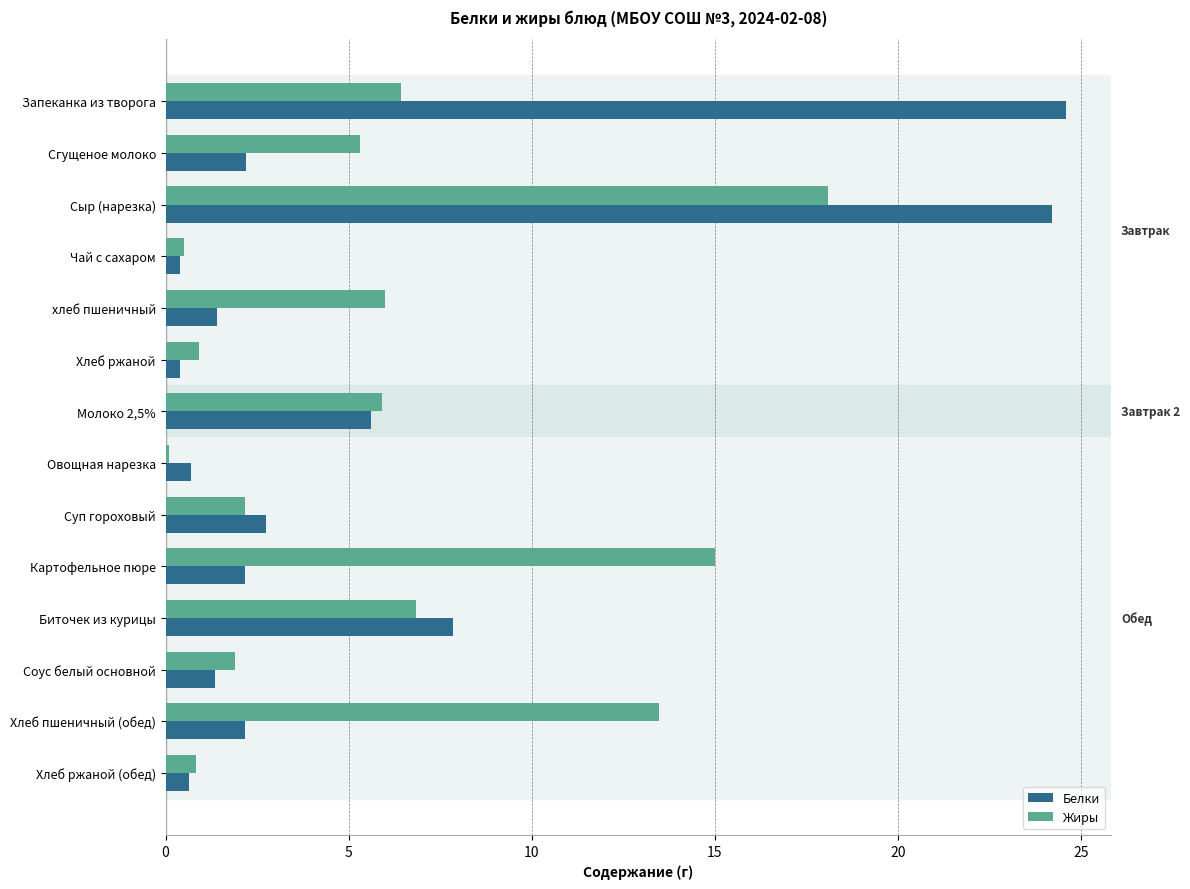

List the series in order of their overall mean, highest first.

Жиры, Белки